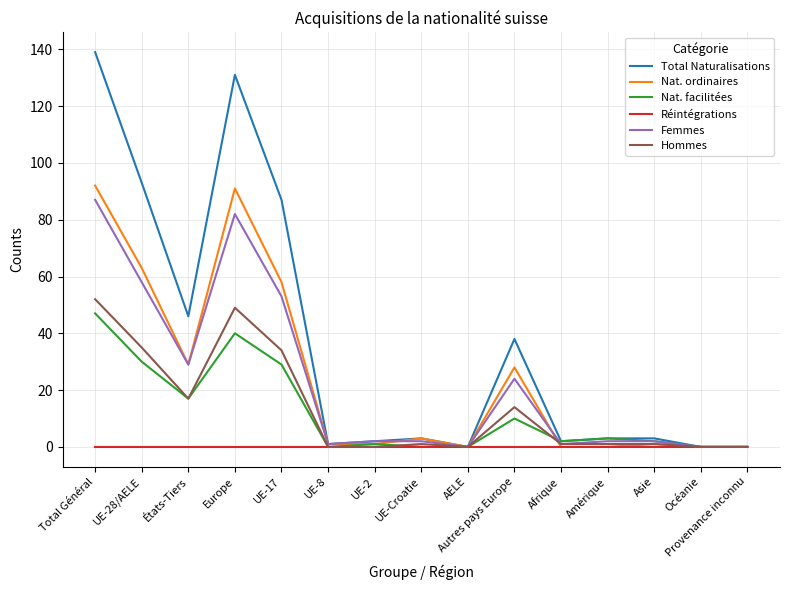

What position from the right is Autres pays Europe?

6